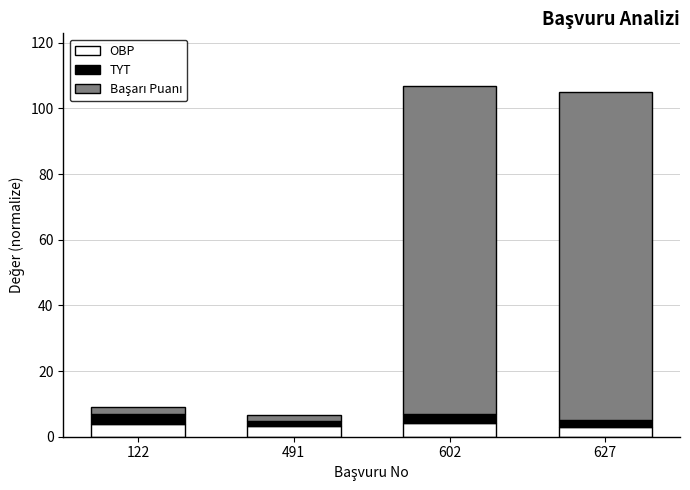

What is the average value of the OBP series?

3.5